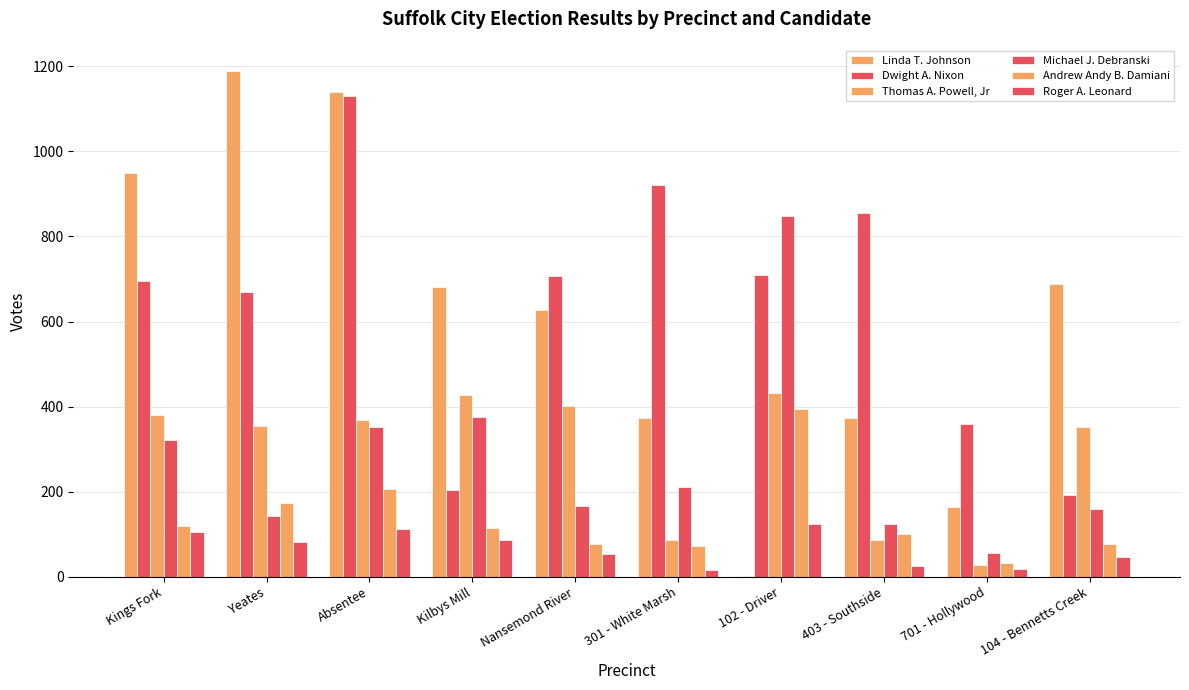

Which category has the lowest value across all series?

102 - Driver